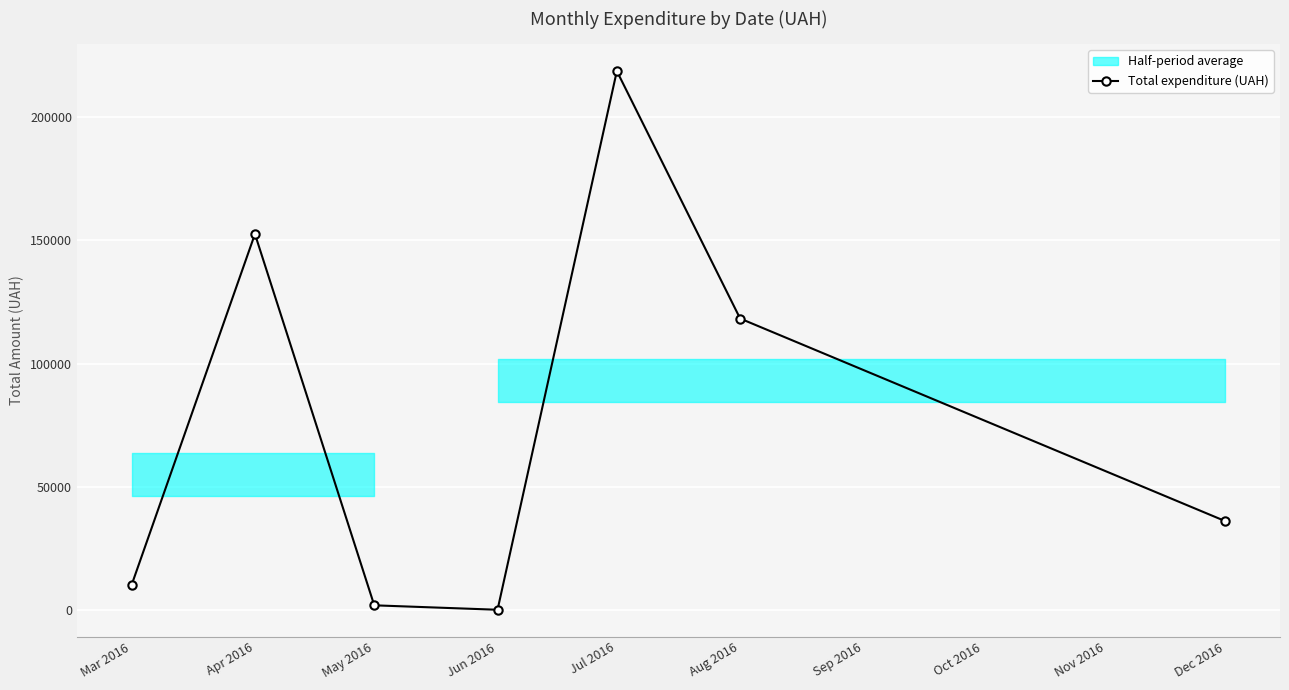

What is the ratio of the value at Apr 2016 to the value at Aug 2016?

1.3